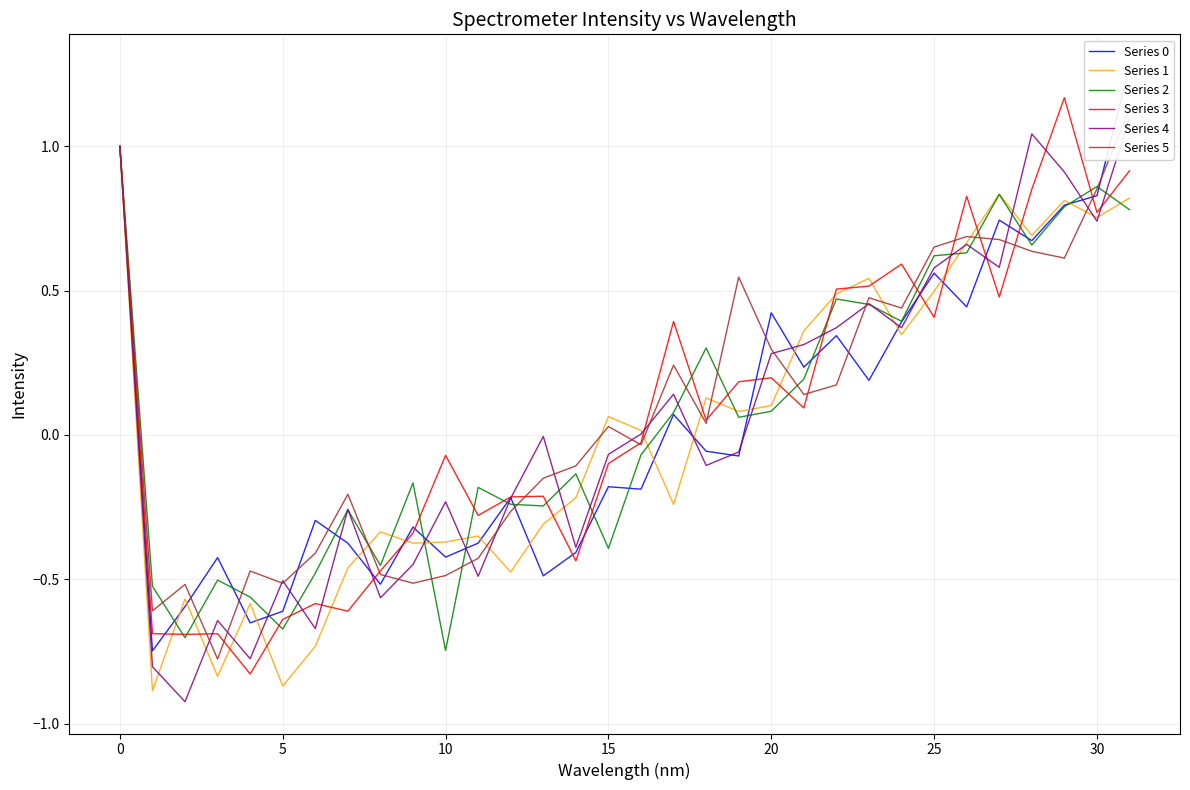

What is the label of the 20th point from the right?

12